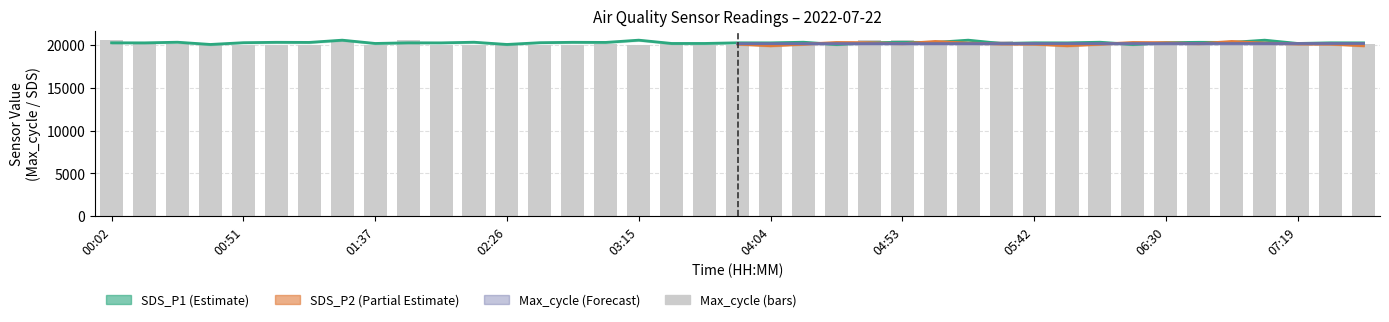

What is the value of the 34th bar from the left?

20491